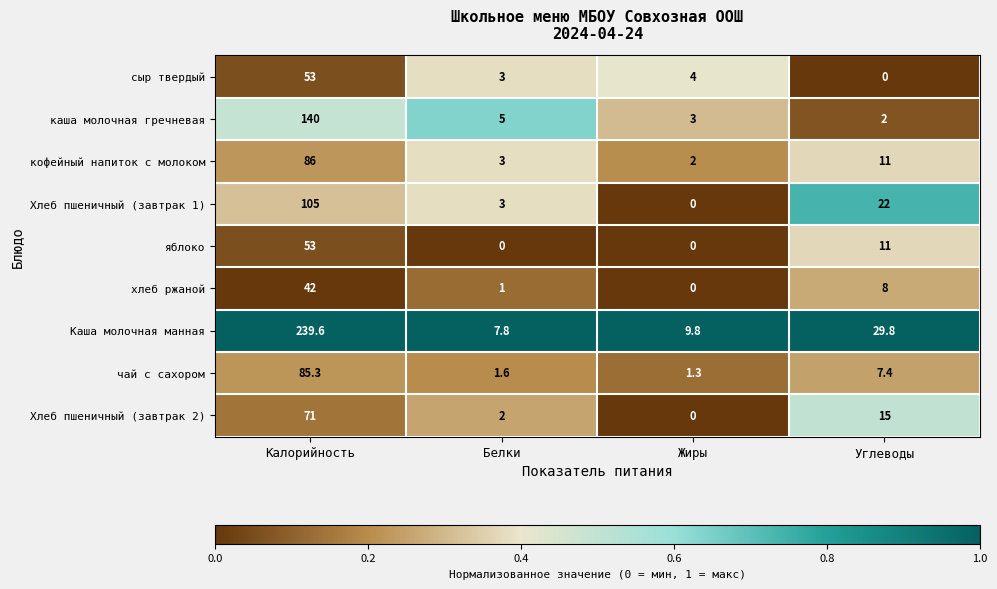

Which series has the widest spread of values?

Каша молочная манная